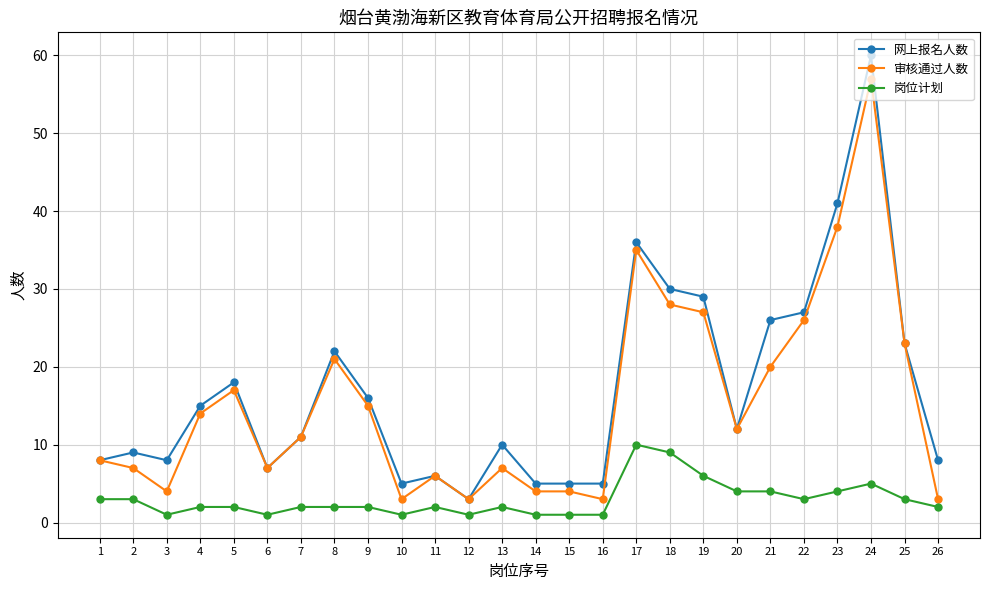

True or false: 岗位计划 and 审核通过人数 cross at least once.

False